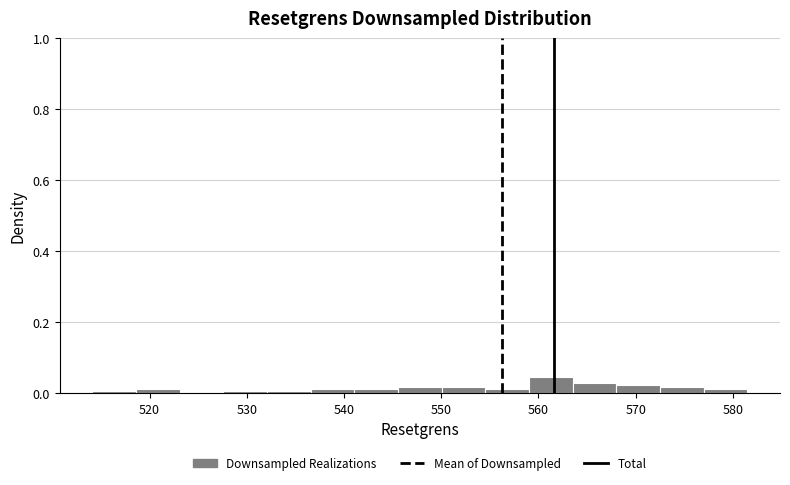

How tall is the bar that spans 564 to 568 on the x-axis? Neither the bar edges nor the heights are printed on the chart, so give them approximately, as read against the axes.

0.02